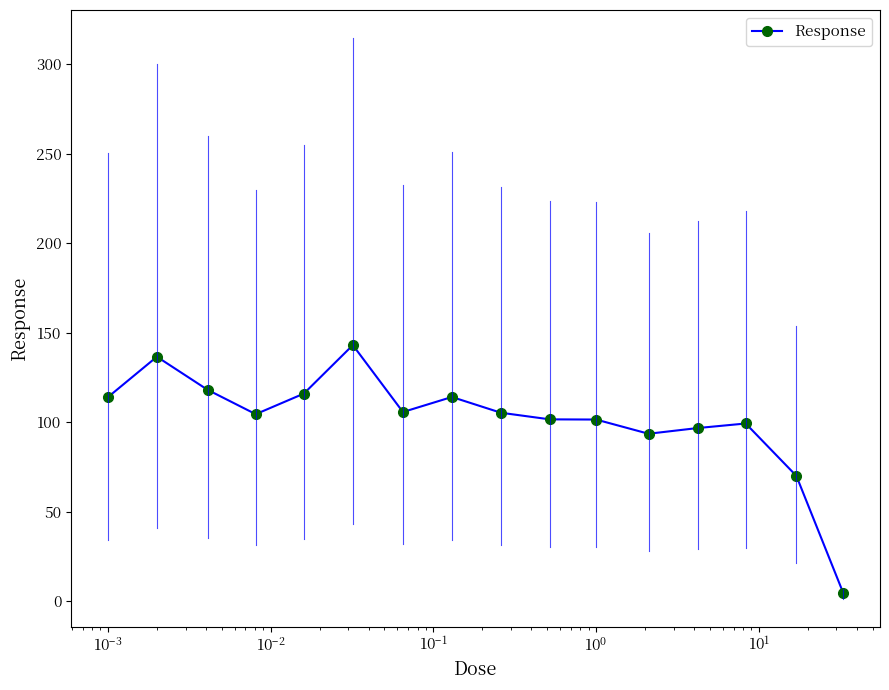

What is the greatest value displayed?

143.0